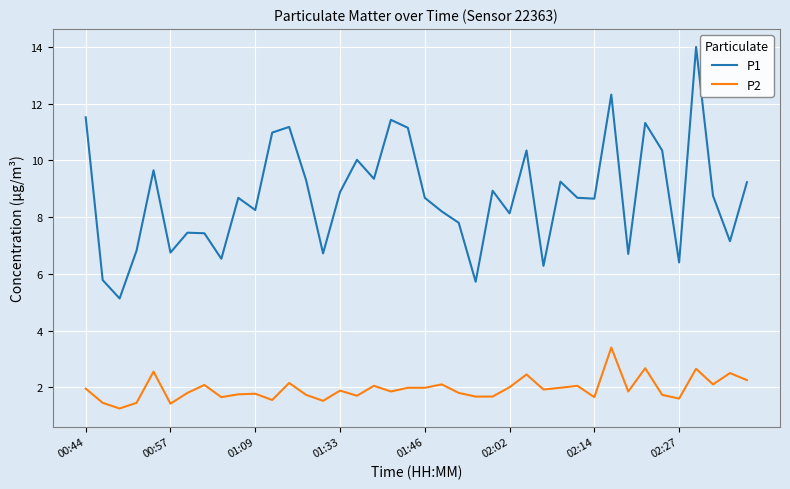

Does the chart display data point markers on the line(s)?

No